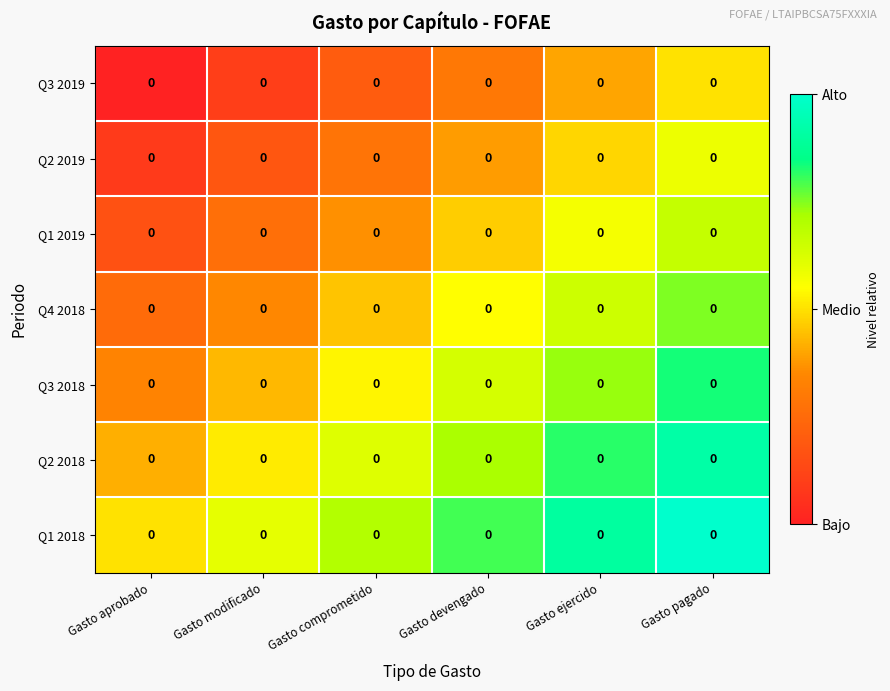

Which category has the lowest value in the Q1 2018 series?

Gasto aprobado